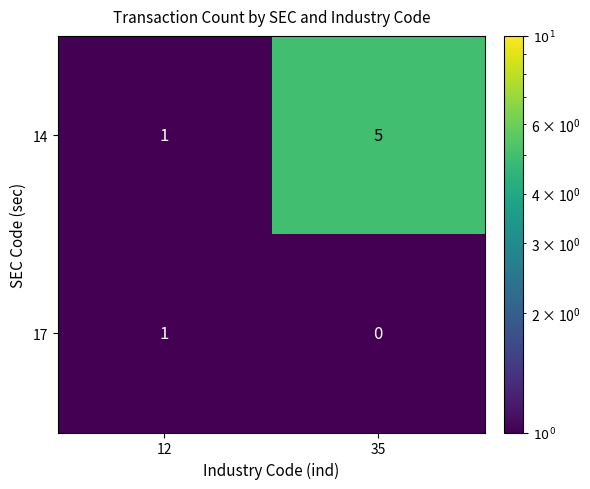

List the series in order of their overall mean, highest first.

14, 17